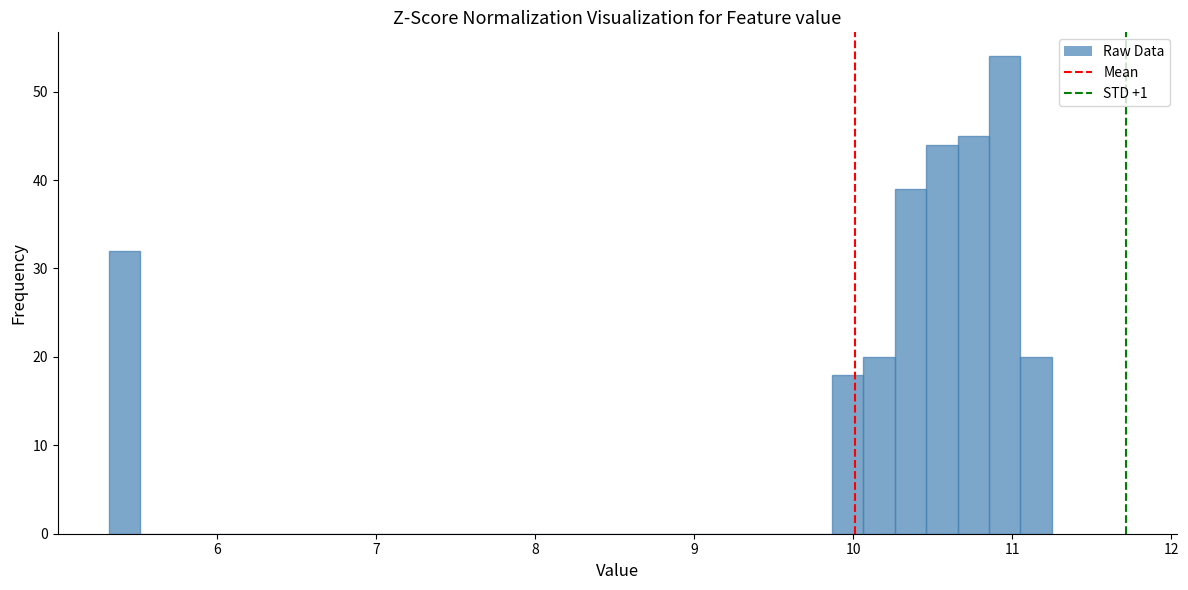

Read against the x-axis, roughly where is the centre of the tallest bar?

11.0